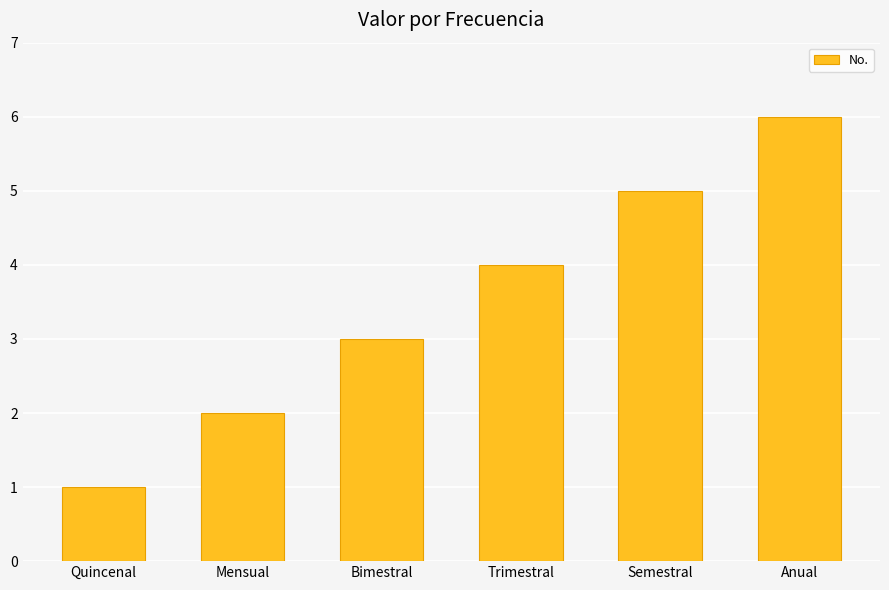

What is the difference between the maximum and minimum values?

5